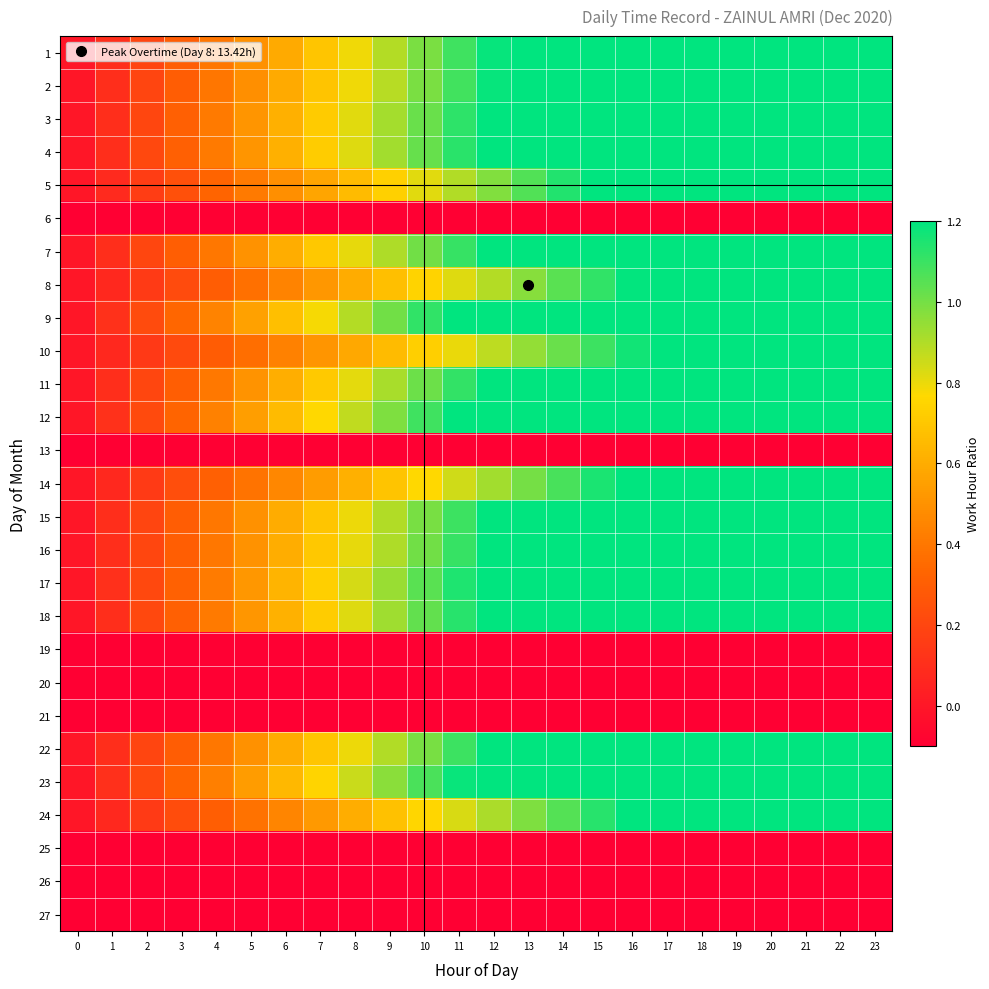

How many distinct data groups are displayed?

27